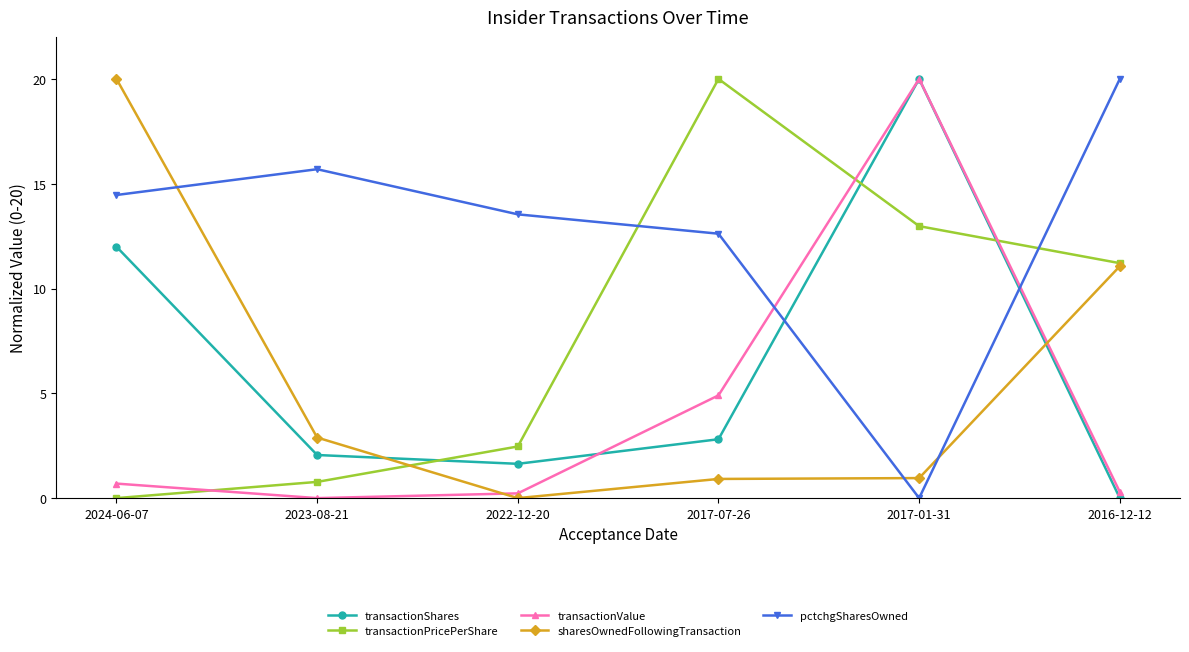

How many lines are shown in the chart?

5